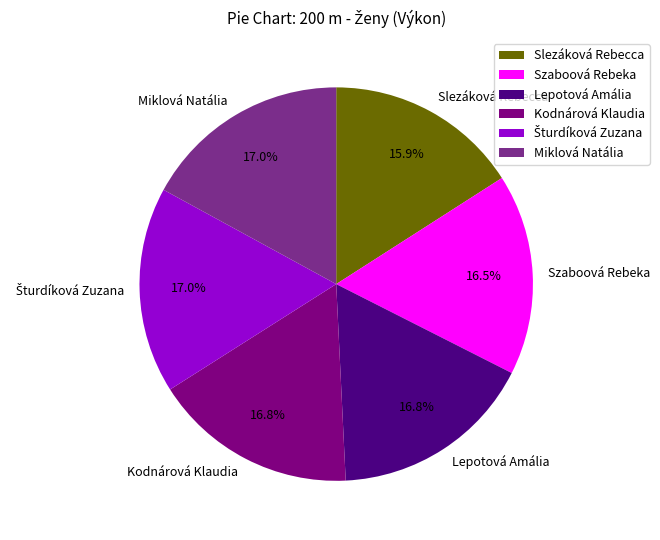

How many slices are in this pie chart?

6